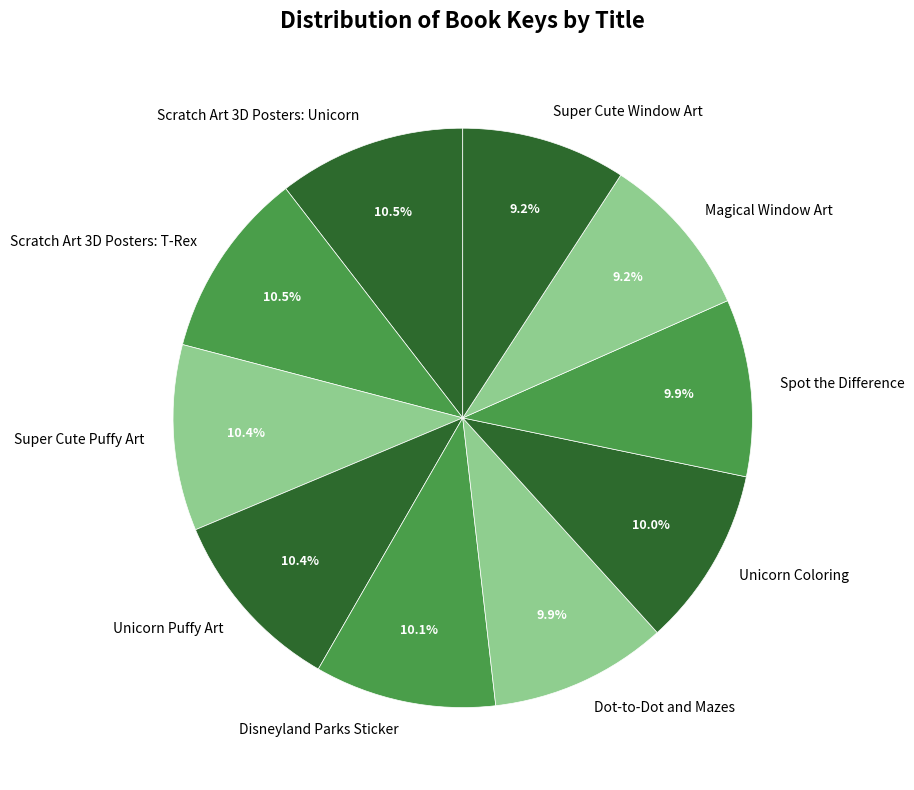

How many segments does this pie chart have?

10